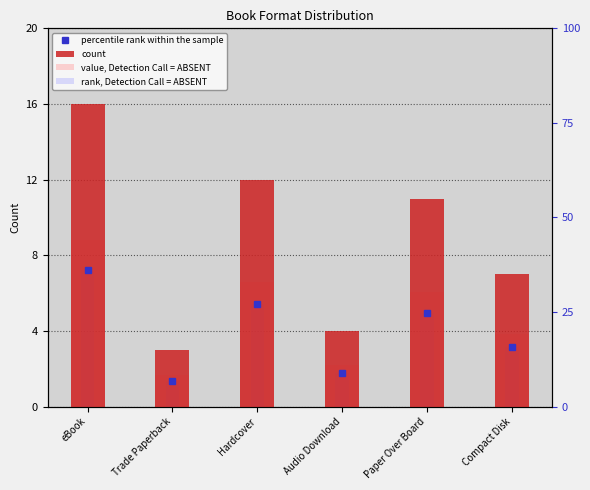

Reading right to left, list all the values displayed in this chart.

7	11	4	12	3	16